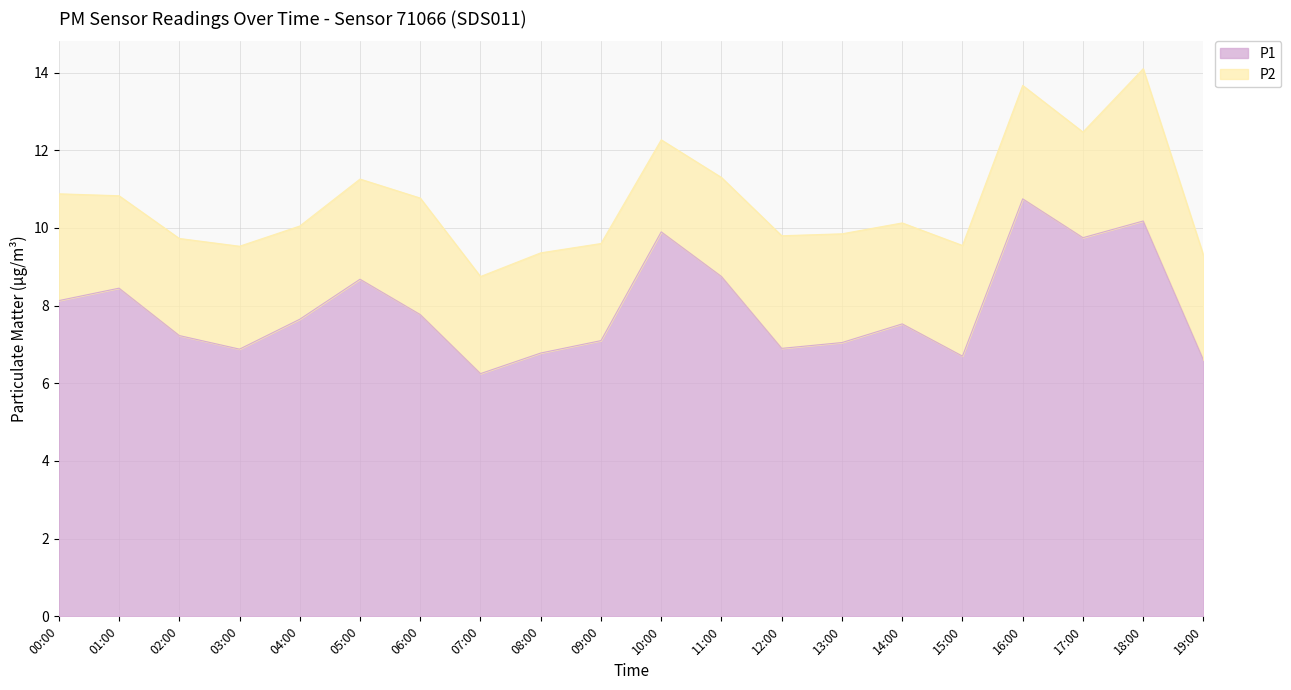

How many points are lower than both their immediate neighbors (excluding endpoints)?

5